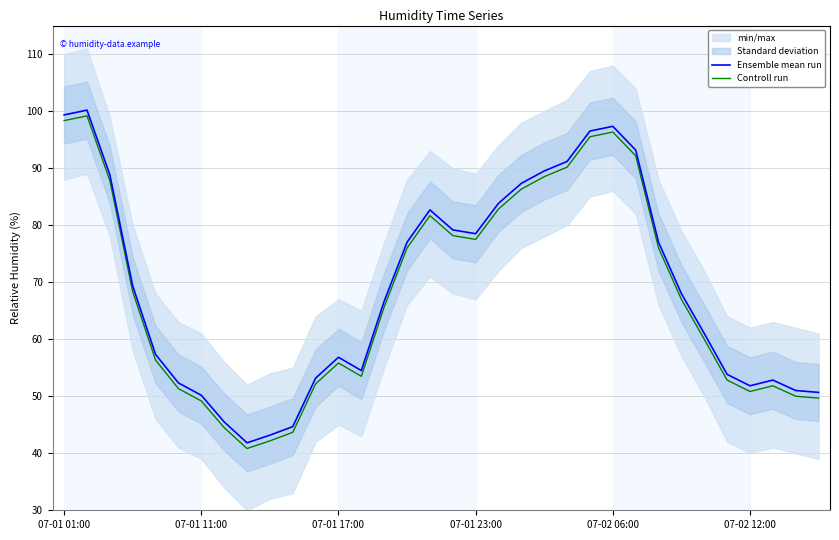

Where does the Ensemble mean run series first go above 68?

07-01 01:00